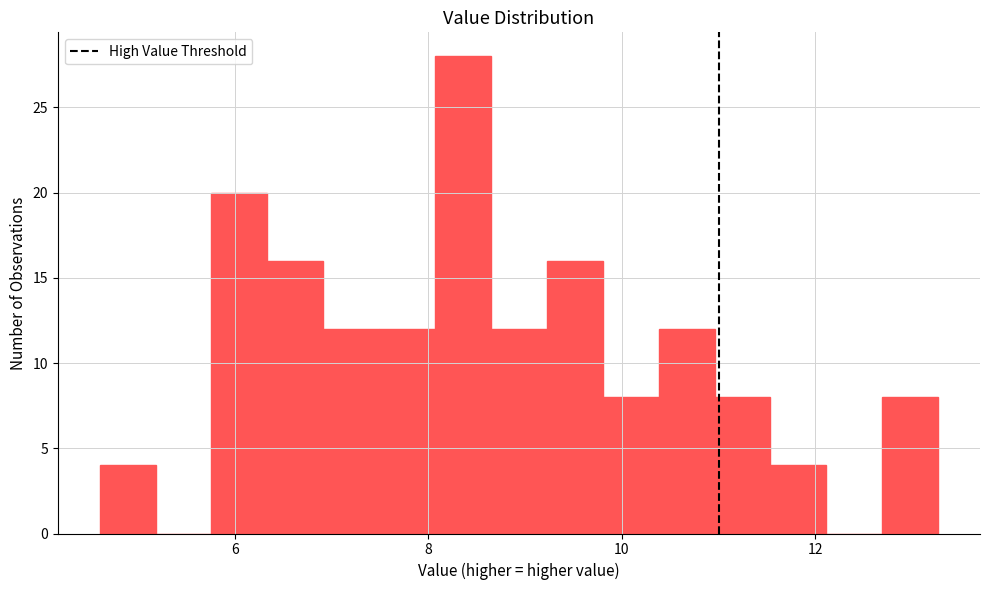

Around what value on the x-axis is the tallest bar? Give the approximate position of its centre, as read against the axis.

8.4